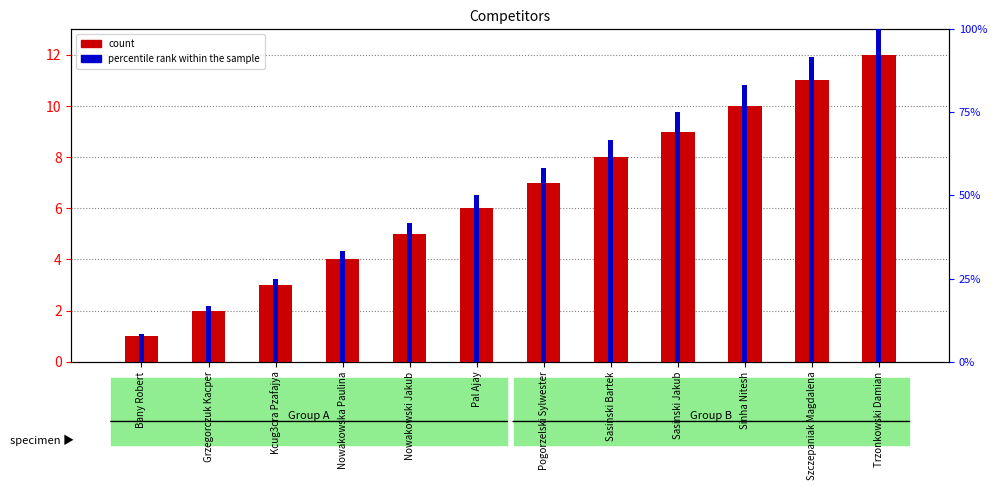

What is the label of the 6th bar from the right?

Pogorzelski Sylwester